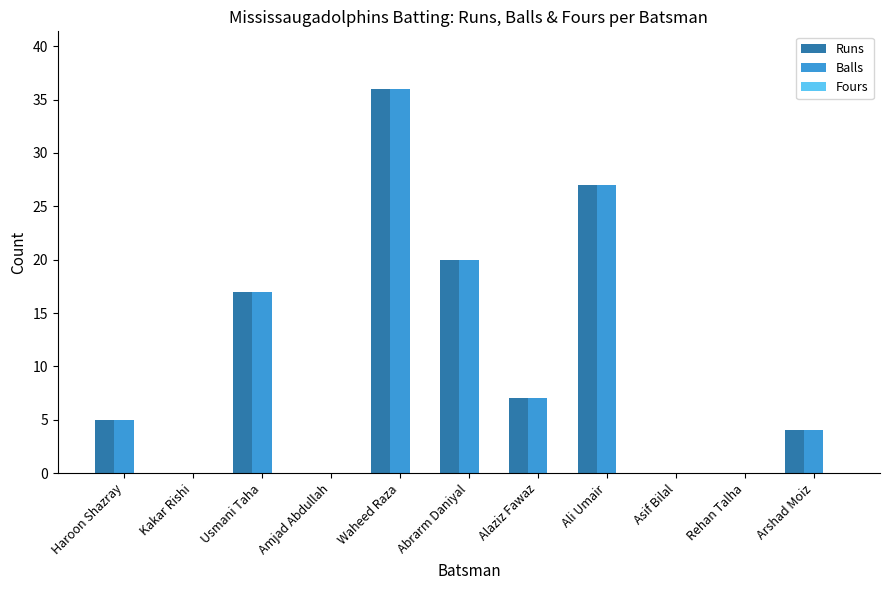

What is the average value of the Runs series?

11